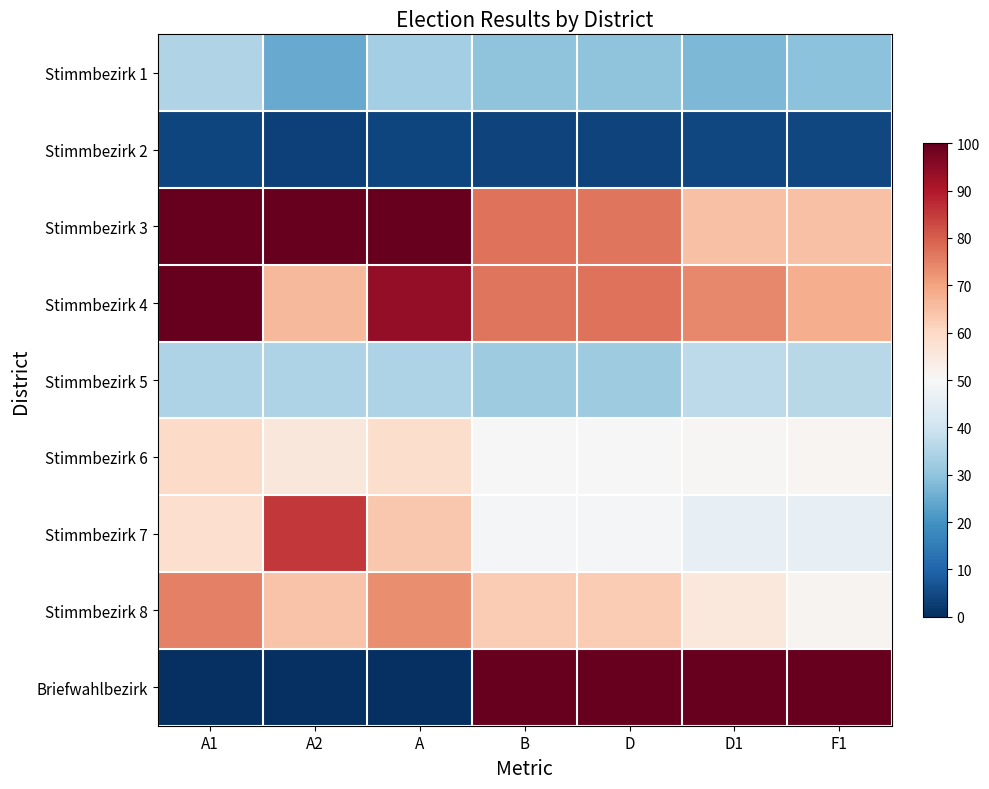

How many data points does each series have?

7